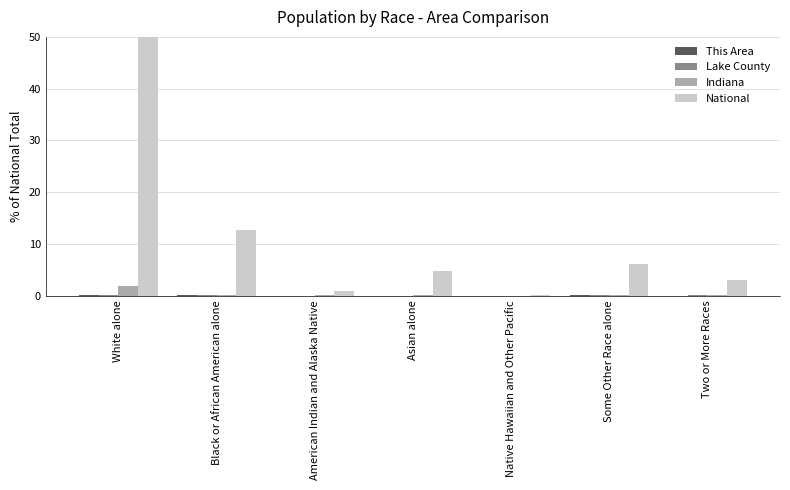

How many groups of bars are there?

7